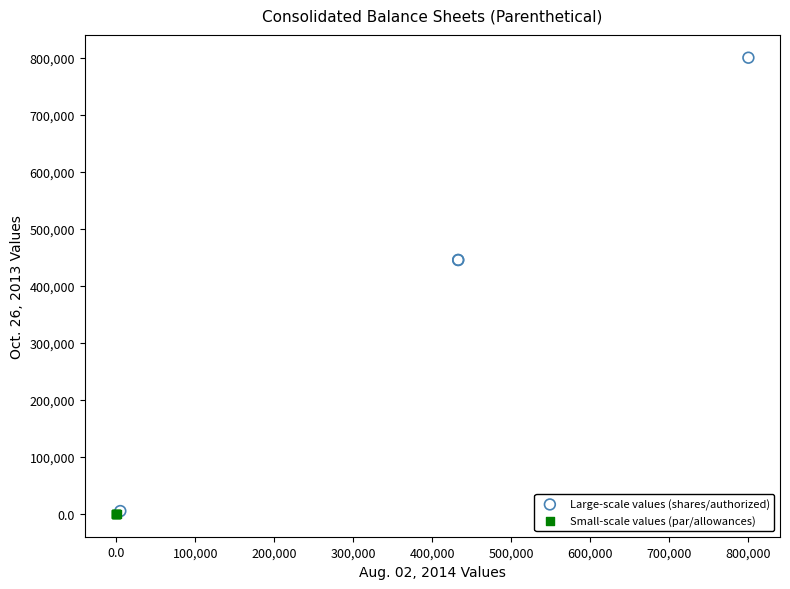

Which series contains the highest Y value?

Large-scale values (shares/authorized)